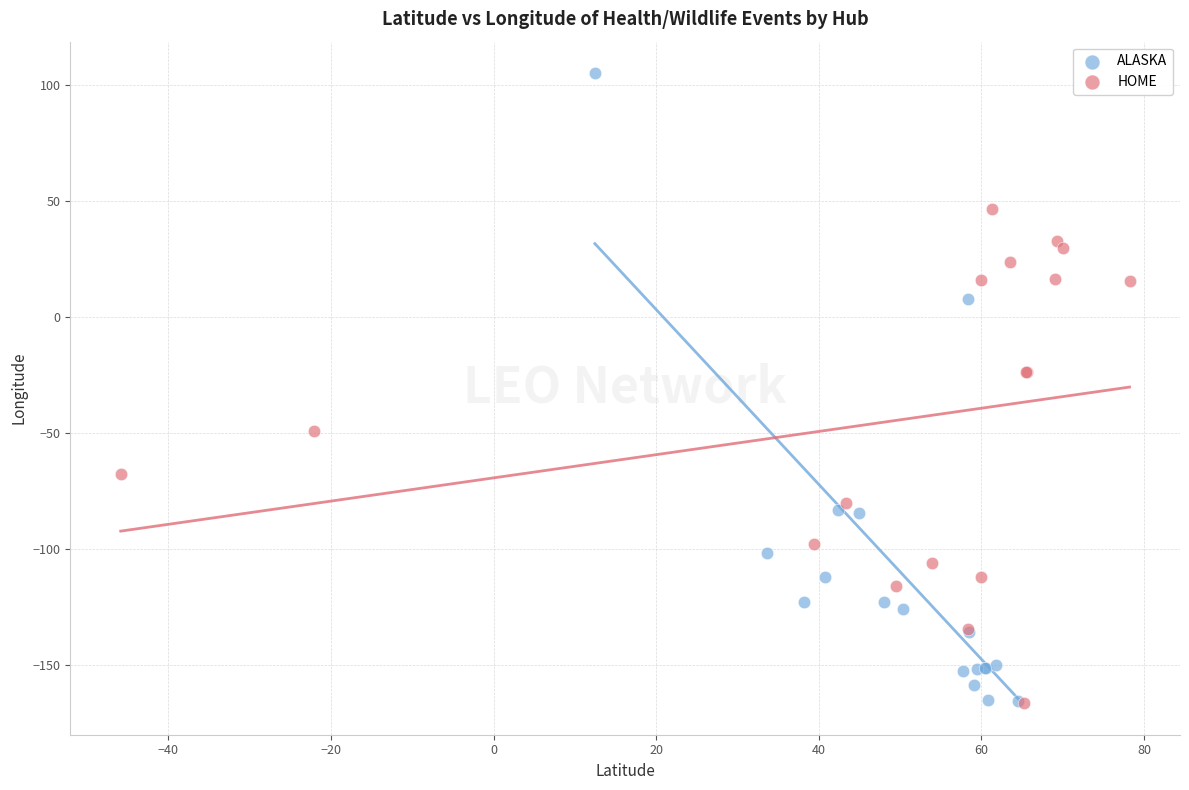

Which series reaches the maximum Y coordinate?

ALASKA